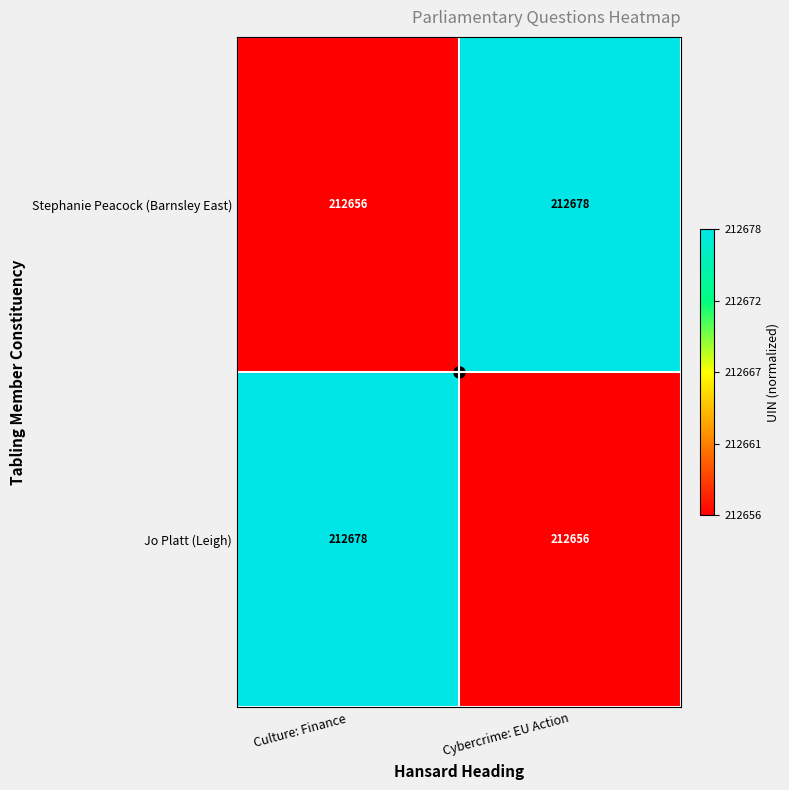

What is the difference between the Jo Platt (Leigh) values at Cybercrime: EU Action and Culture: Finance?

22